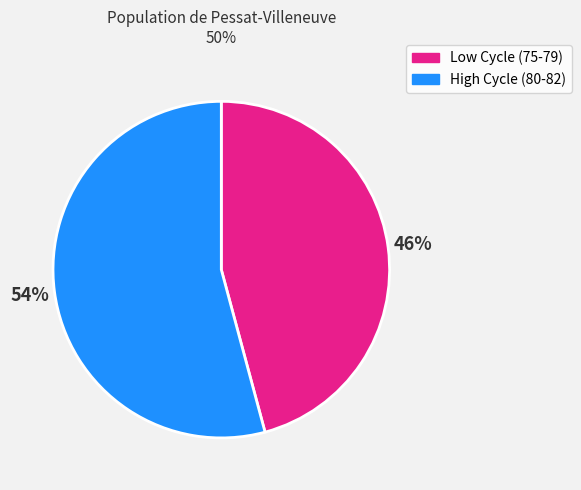

How many slices are in this pie chart?

2